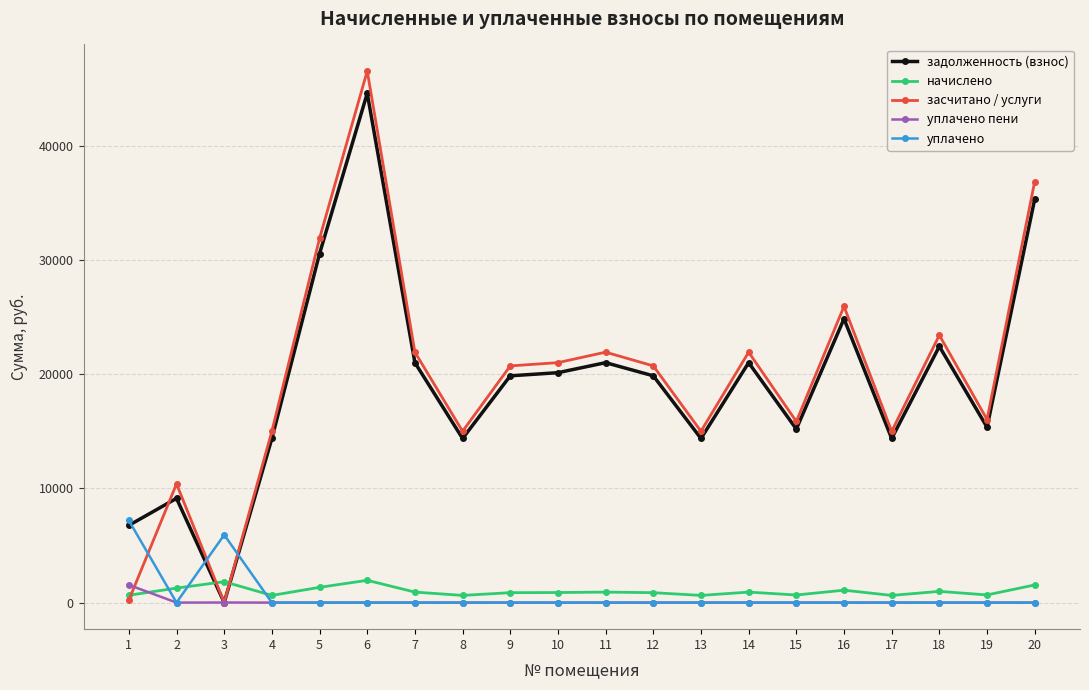

Which series has the largest range (max minus min)?

засчитано / услуги